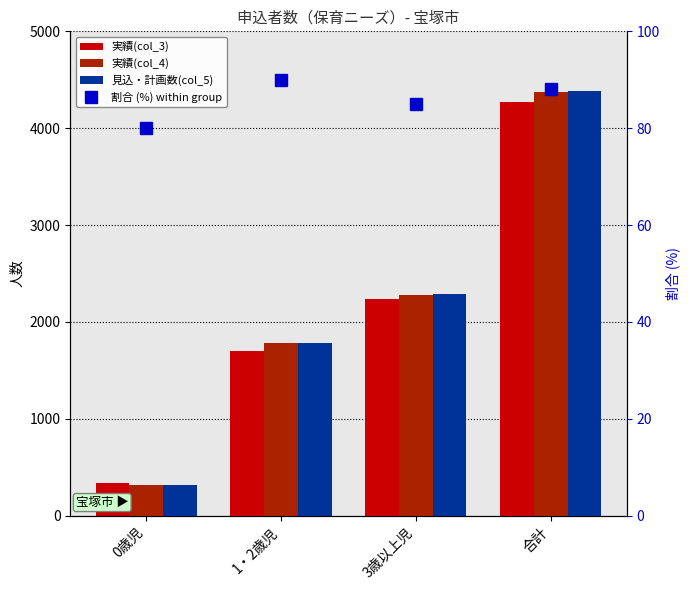

Where is 実績(col_3) nearest to the value 2305?

3歳以上児